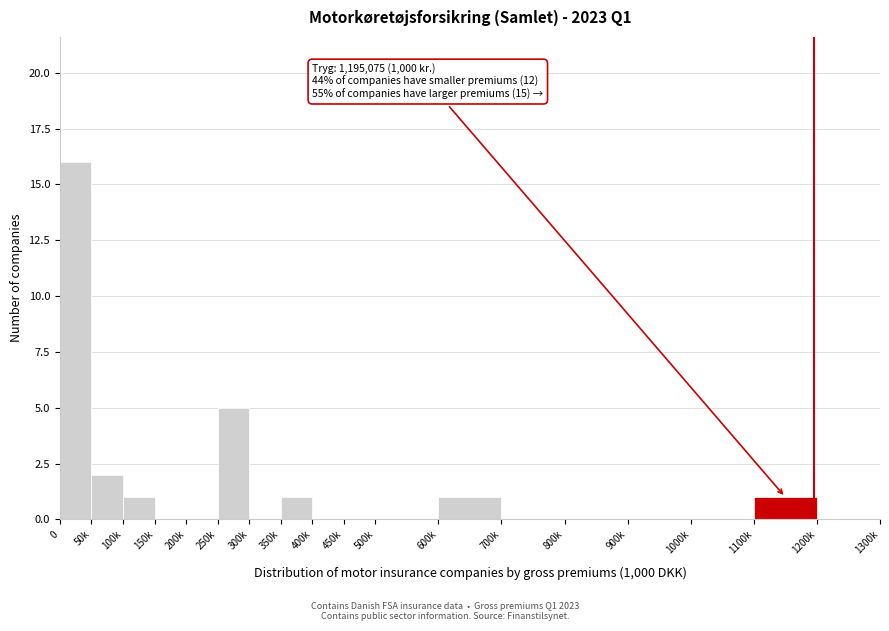

Reading left to right, what are all the values shown in this chart?

0=16	50k=2	100k=1	150k=0	200k=0	250k=5	300k=0	350k=1	400k=0	450k=0	500k=0	600k=1	700k=0	800k=0	900k=0	1000k=0	1100k=1	1200k=0